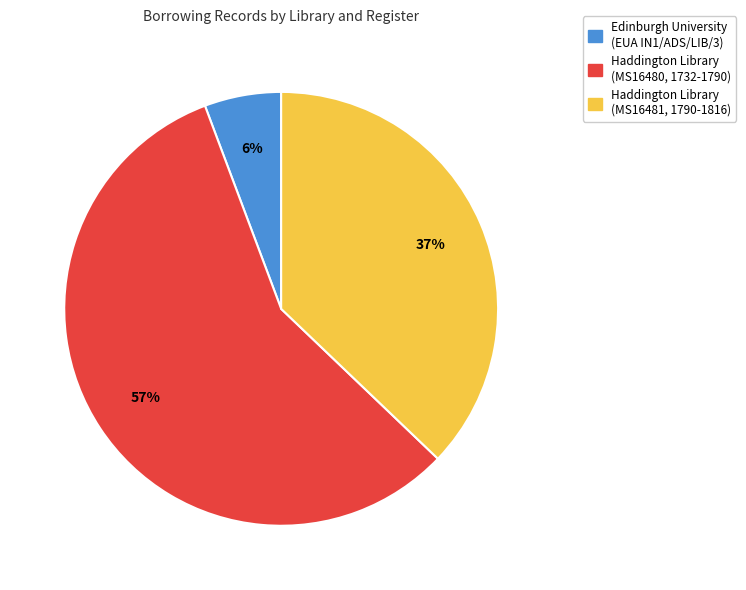

To the nearest percent, what is the average slice percentage?

33%